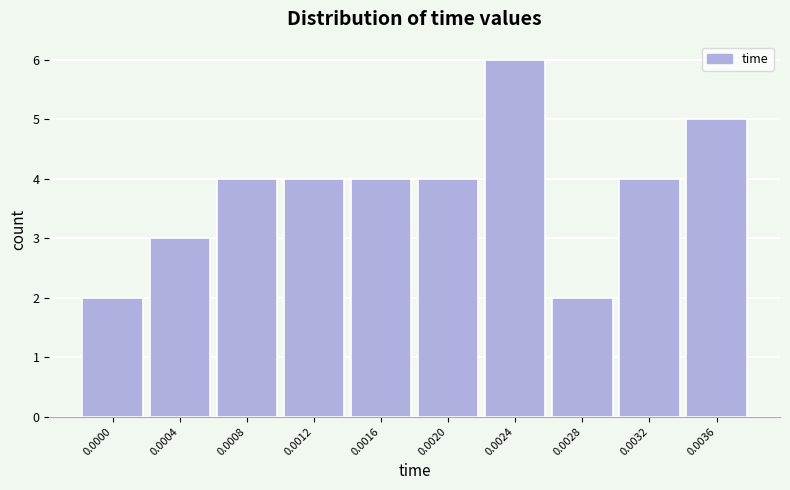

Reading left to right, list all the values displayed in this chart.

0.0000=2	0.0004=3	0.0008=4	0.0012=4	0.0016=4	0.0020=4	0.0024=6	0.0028=2	0.0032=4	0.0036=5